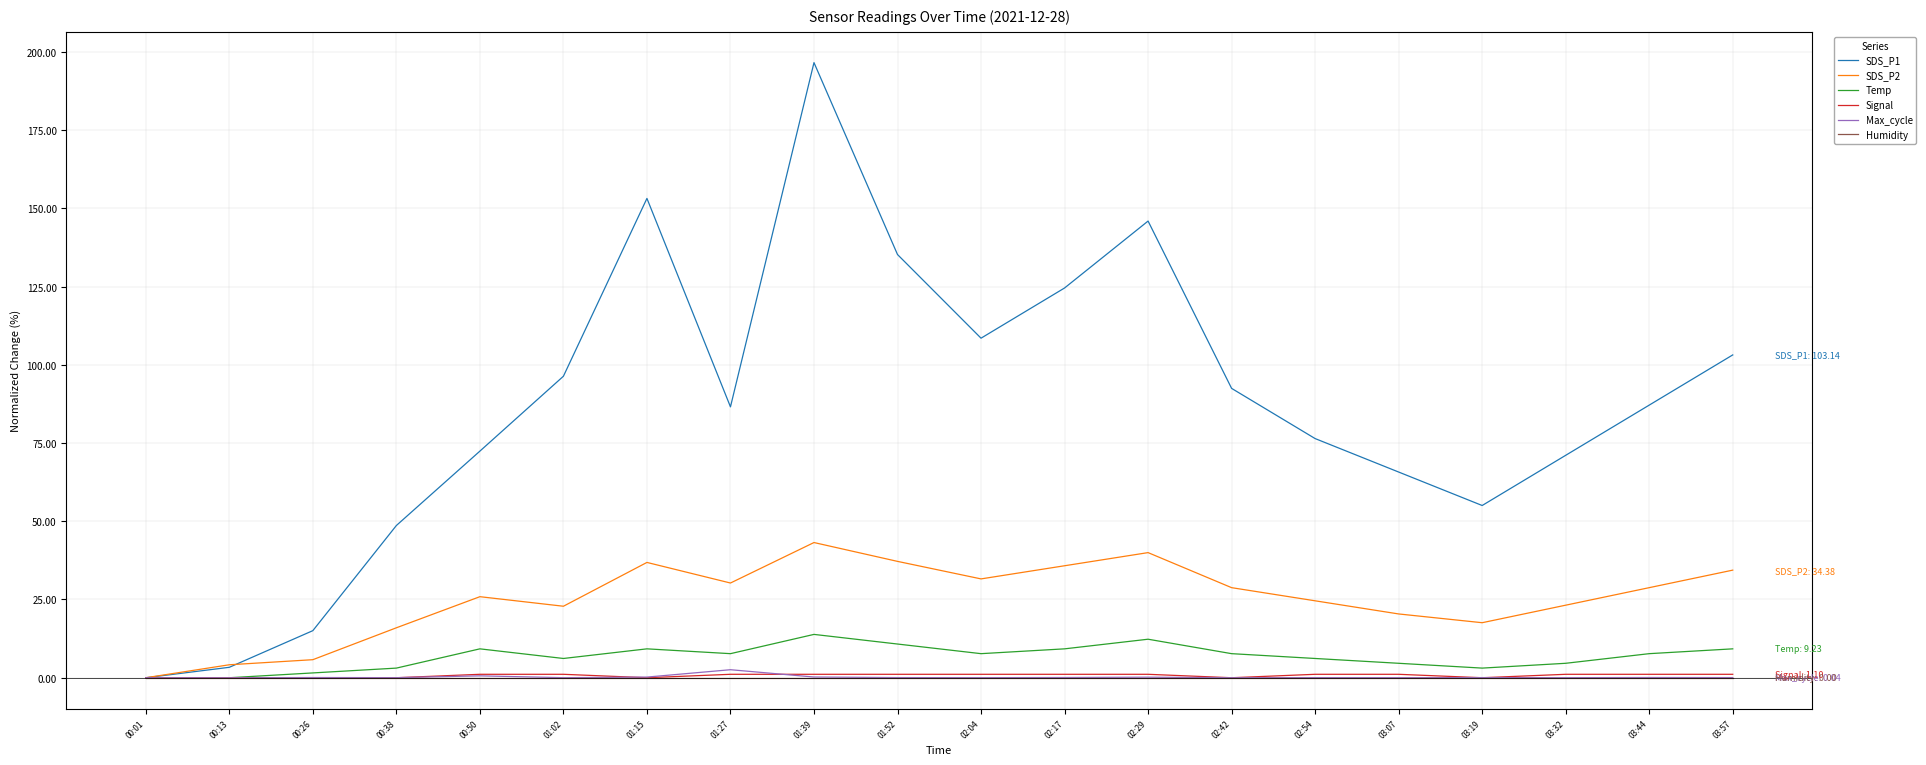

Which series has the largest total across all categories?

SDS_P1